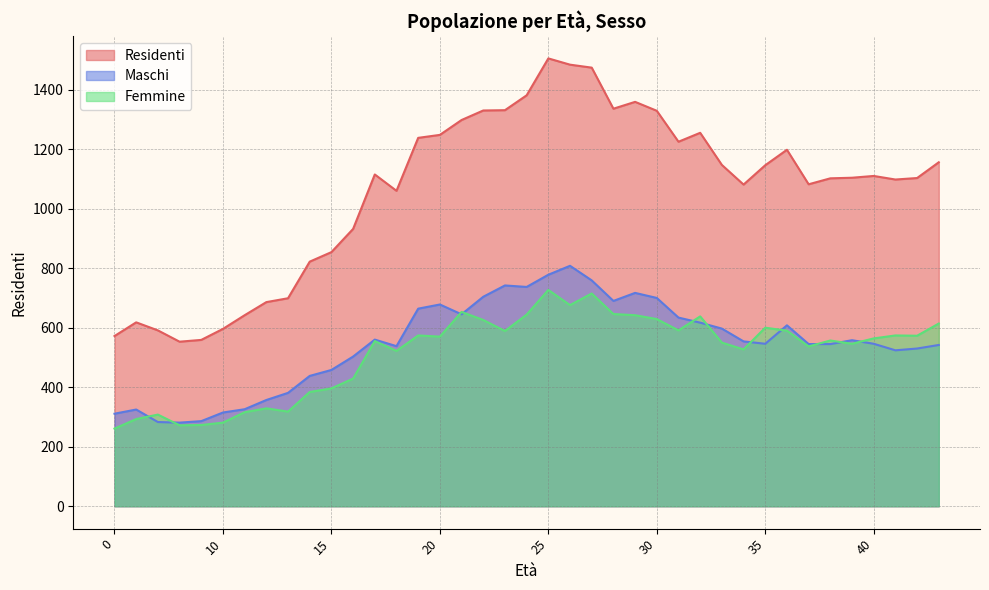

Which category has the highest value in the Residenti series?

25